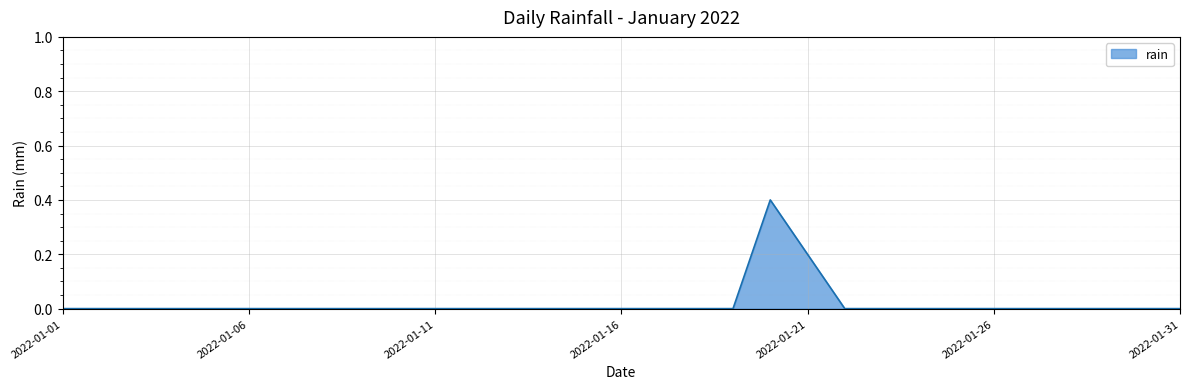

Count the number of data series in this chart.

1